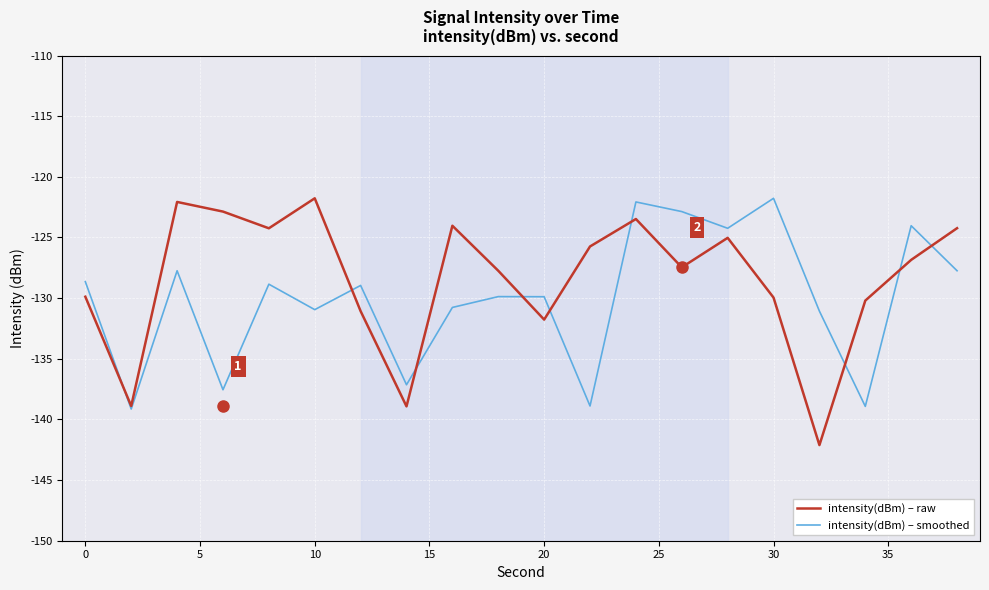

At how many categories does at least one series exceed -138?

19